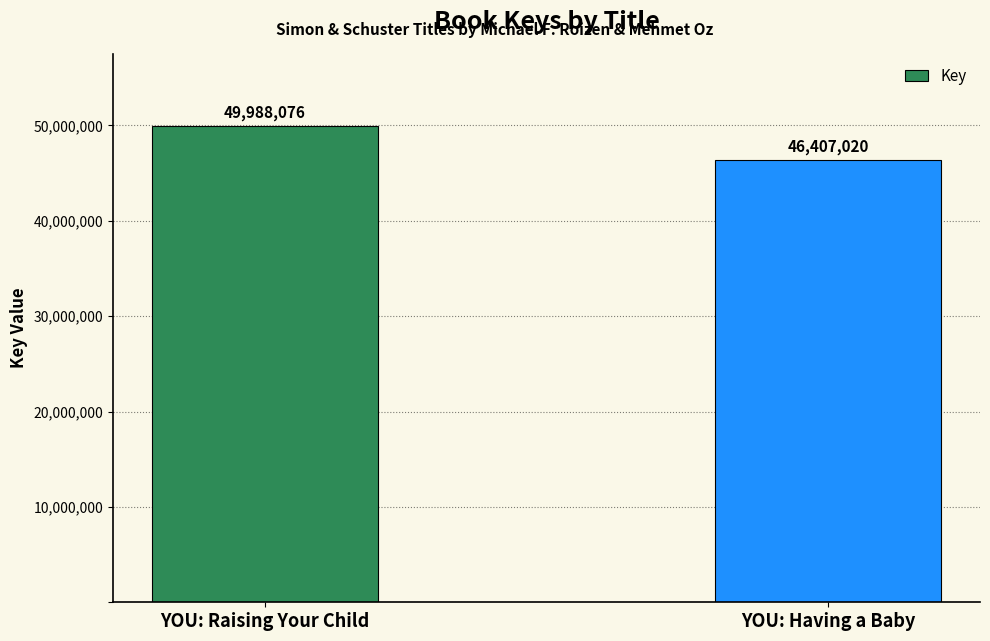

Reading right to left, transcribe all the data shown in this chart.

YOU: Having a Baby=46407020	YOU: Raising Your Child=49988076